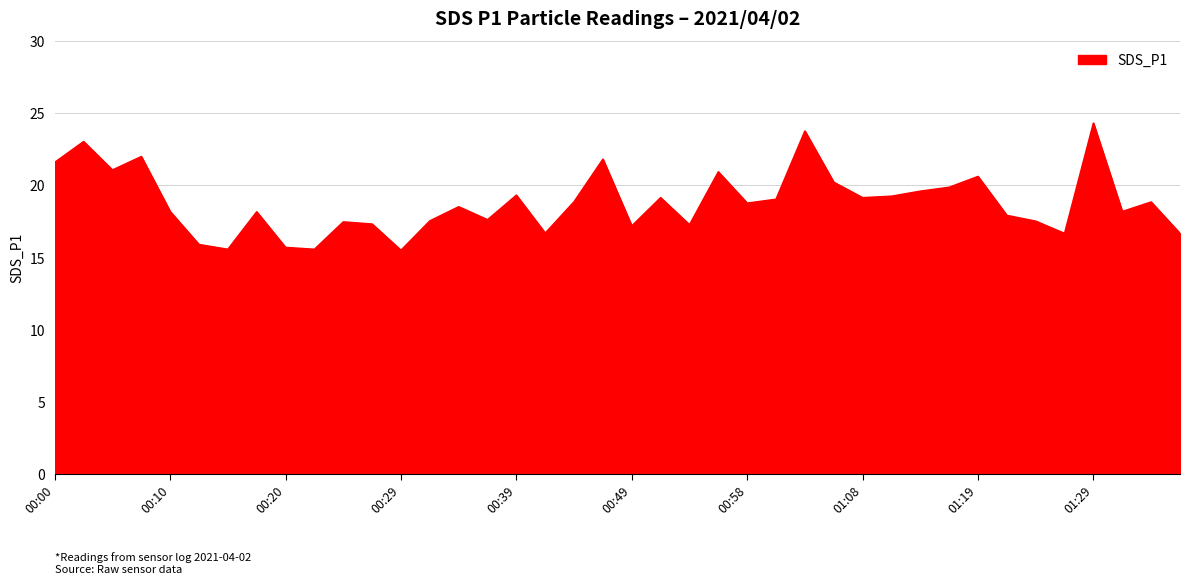

What is the maximum value shown in the chart?

24.3